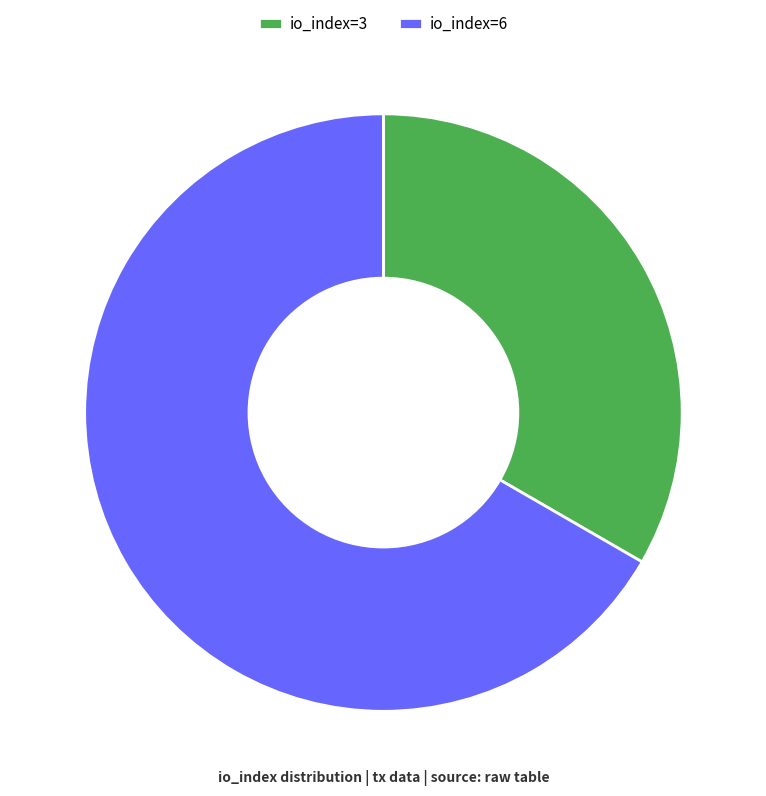

How many slices are in this pie chart?

2